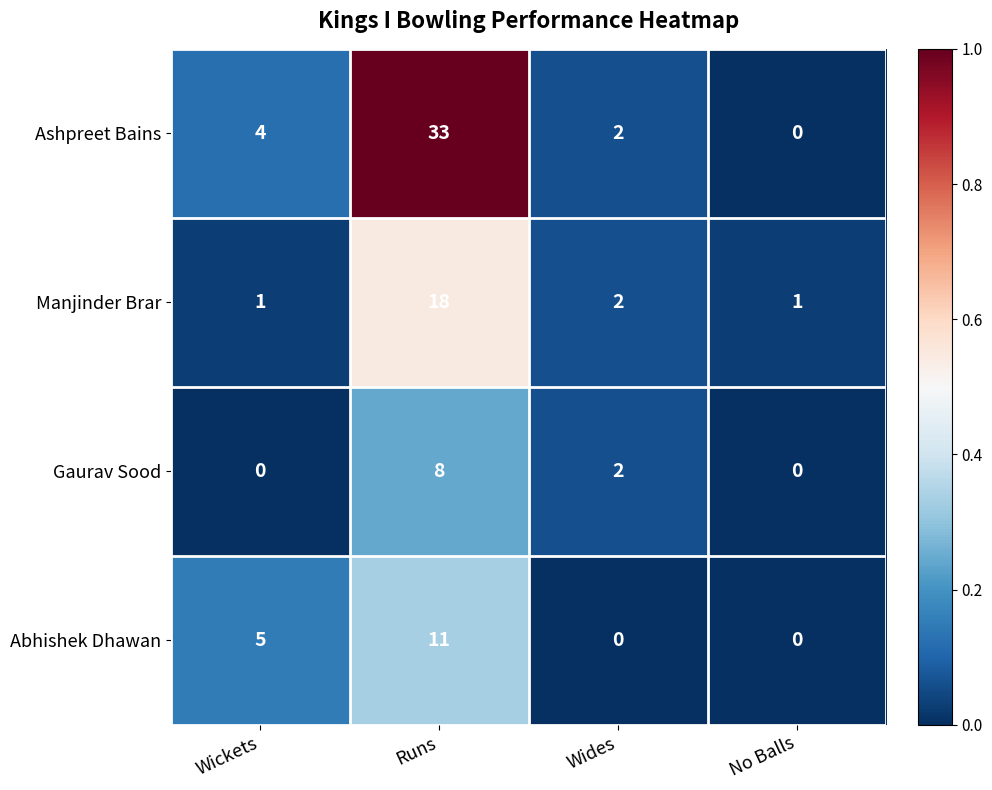

Reading right to left, list all the values displayed in this chart.

Ashpreet Bains: 0	2	33	4
Manjinder Brar: 1	2	18	1
Gaurav Sood: 0	2	8	0
Abhishek Dhawan: 0	0	11	5